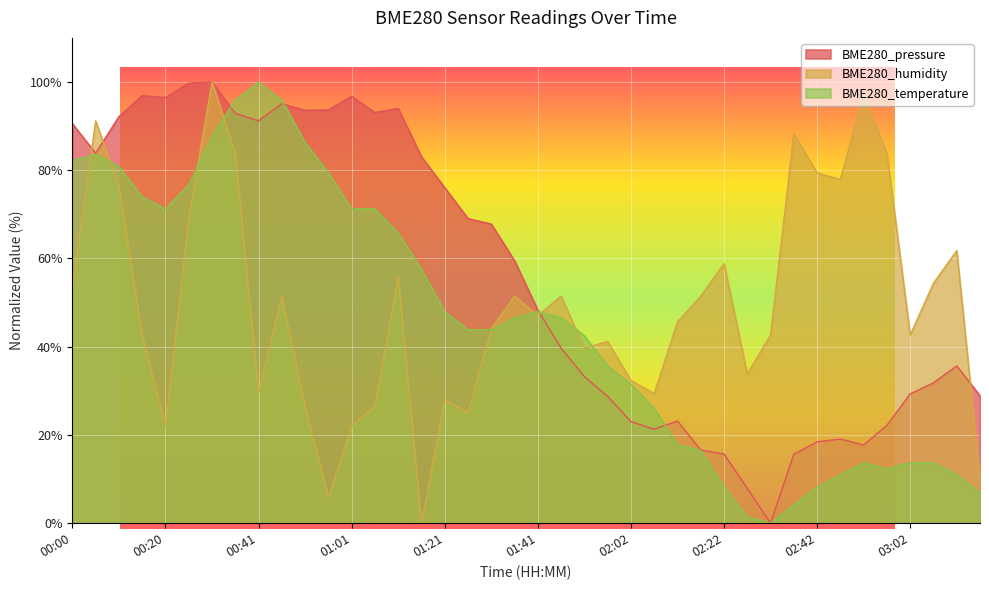

What is the sum of the BME280_temperature values at 02:27 and 00:00?

83.6